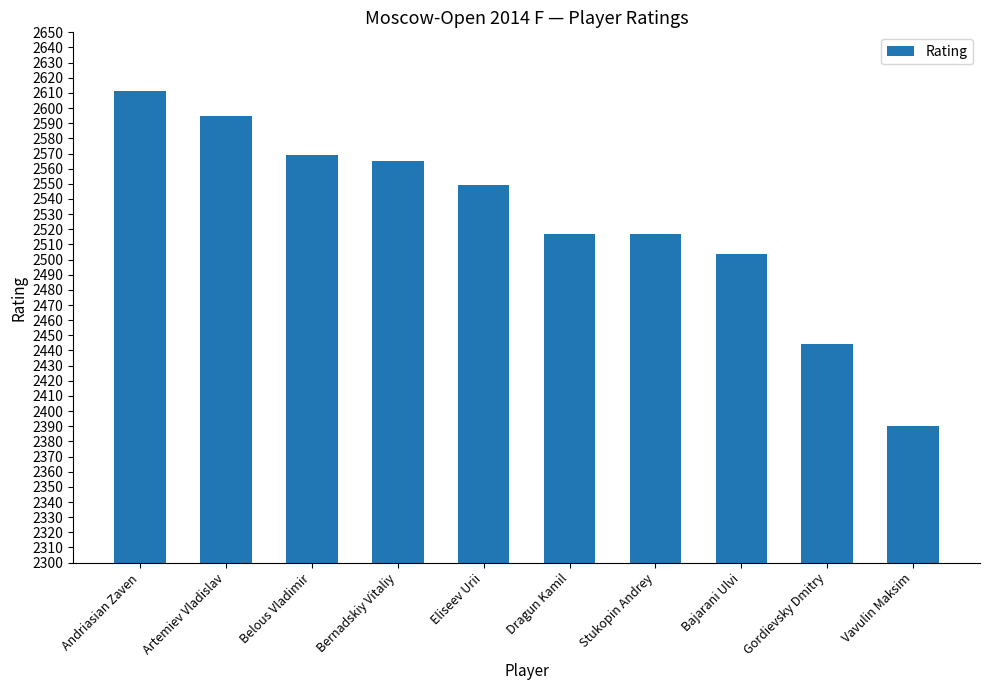

Reading left to right, transcribe all the data shown in this chart.

2611	2595	2569	2565	2549	2517	2517	2504	2444	2390